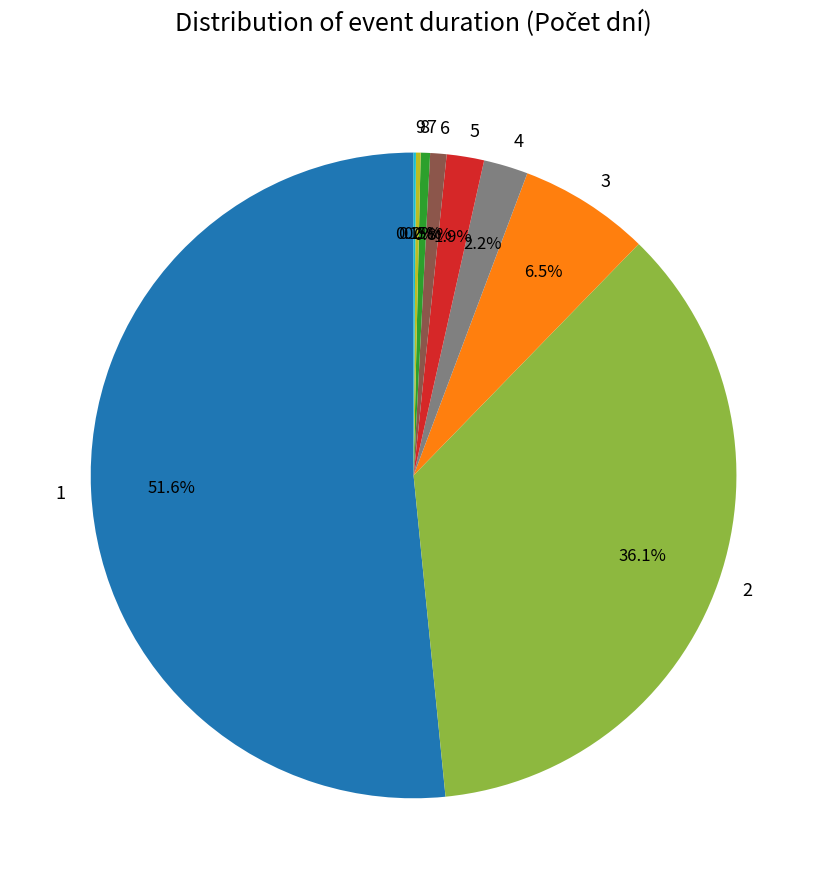

Is the sum of 2 and 7 greater than half?

No